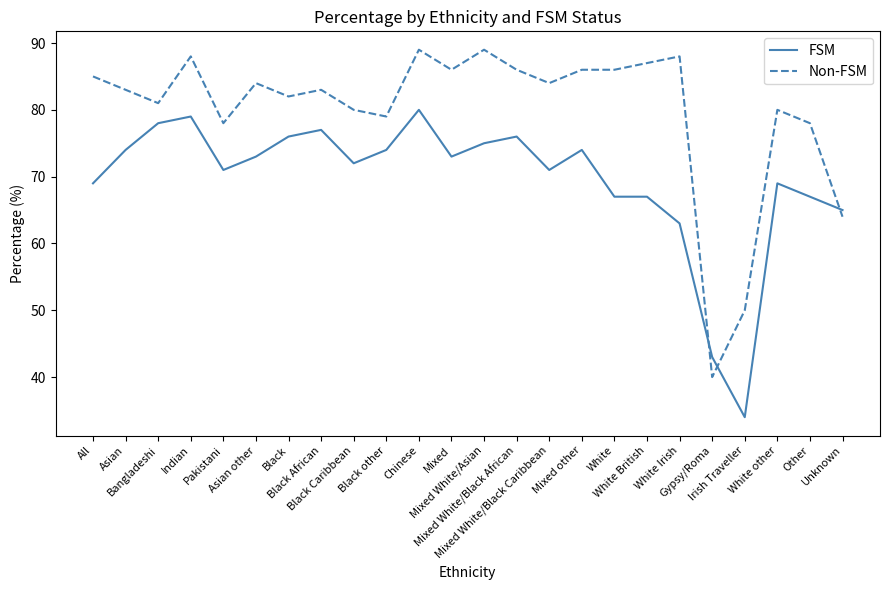

The value of FSM at White Irish is 104. True or false?

False